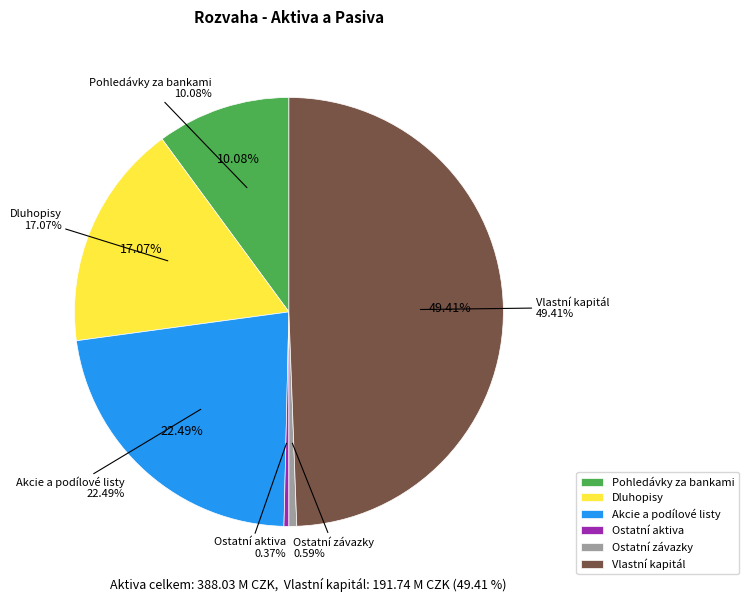

Which category has the biggest portion of the pie?

Vlastní kapitál